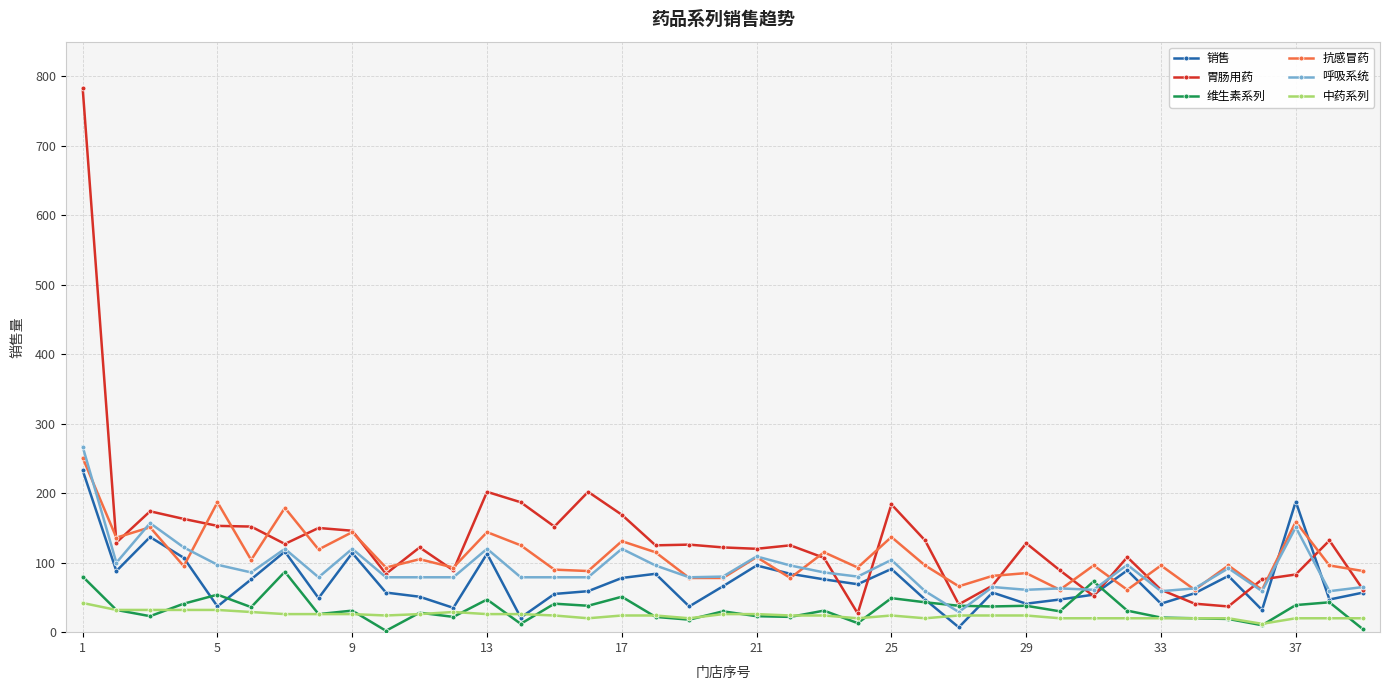

True or false: 维生素系列 has more than 2 points higher than both neighbors.

True